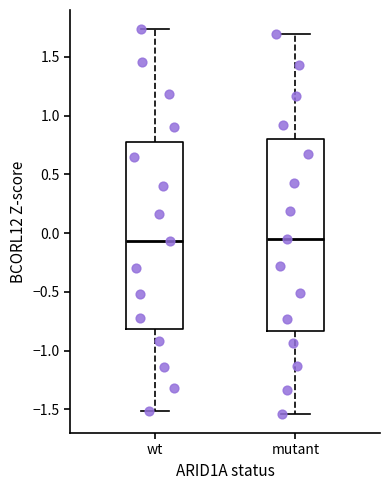

Reading left to right, read every box against the y-axis: the position of its median line, the range the box covers, and the ends of its whiskers. The values are not printed on the chart, so give them approximately, as read against the axis.

wt: median -0.05, box -0.80 to 0.80, whiskers -1.50 to 1.75
mutant: median -0.05, box -0.85 to 0.80, whiskers -1.55 to 1.70